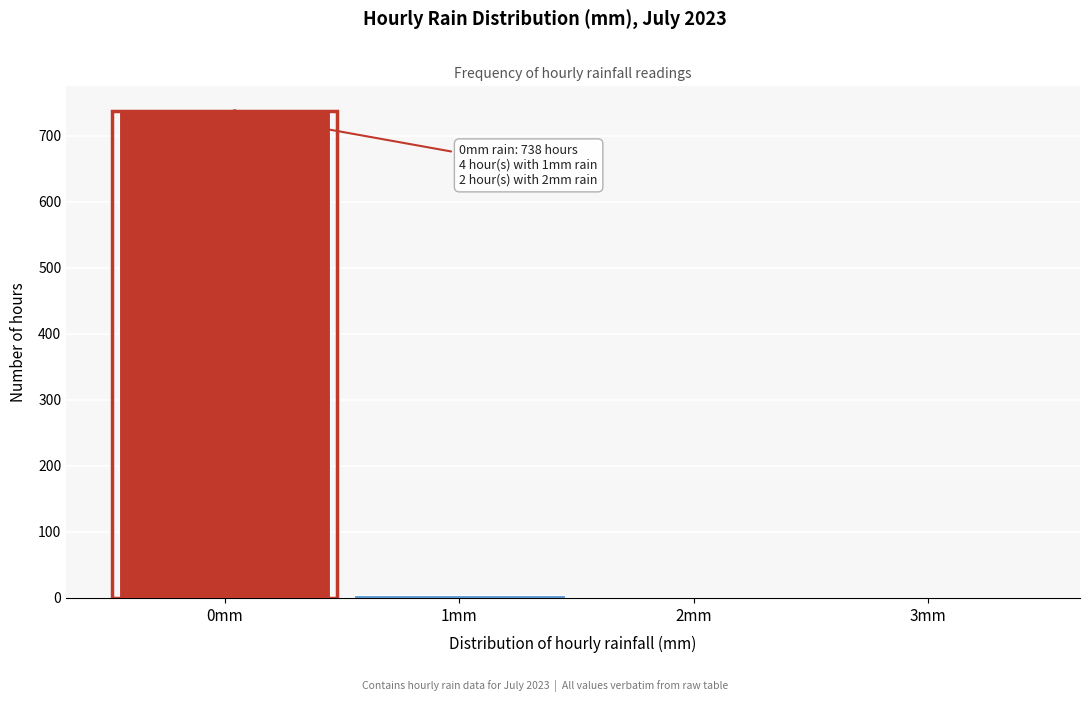

Between 0mm and 3mm, which is larger?

0mm